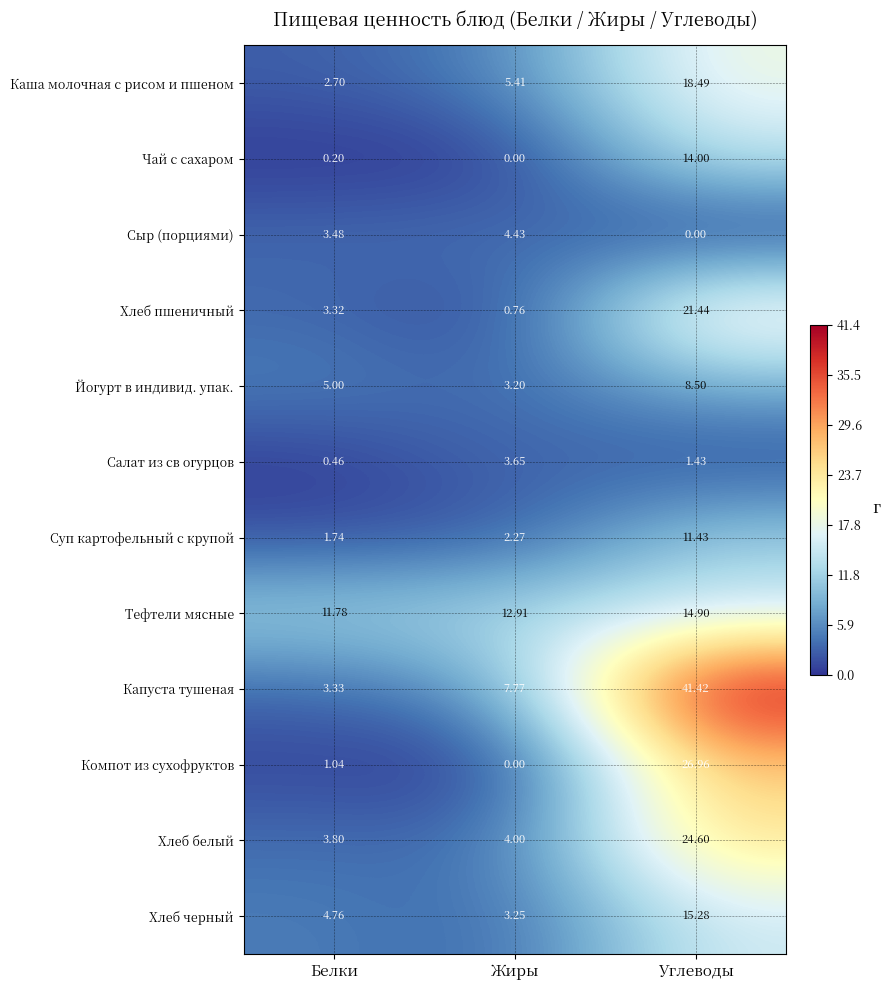

Where is Йогурт в индивид. упак. nearest to the value 5?

Белки